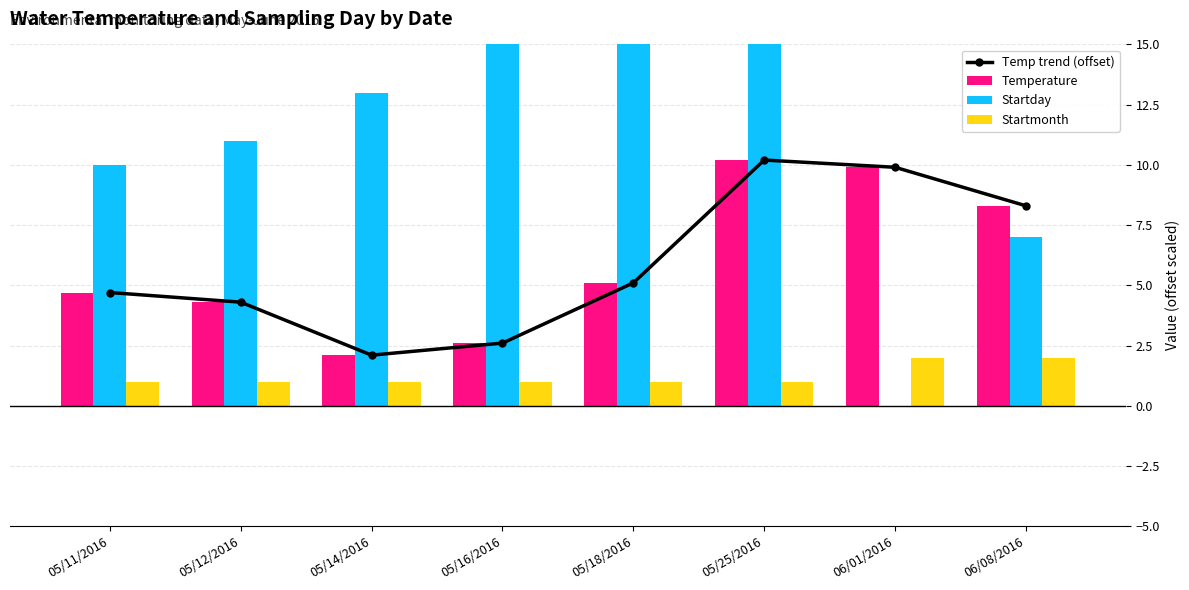

Rank the categories by Temperature value from lowest to highest.

05/14/2016, 05/16/2016, 05/12/2016, 05/11/2016, 05/18/2016, 06/08/2016, 06/01/2016, 05/25/2016